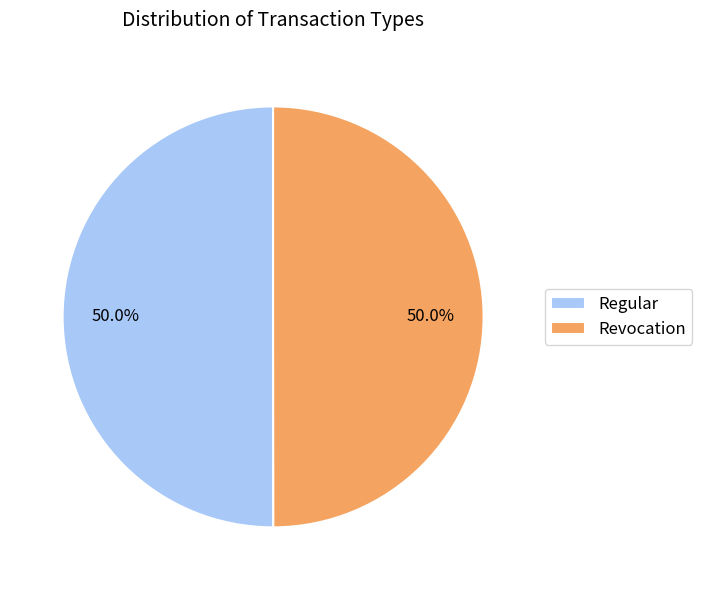

What is the ratio of the value at Regular to the value at Revocation?

1.0